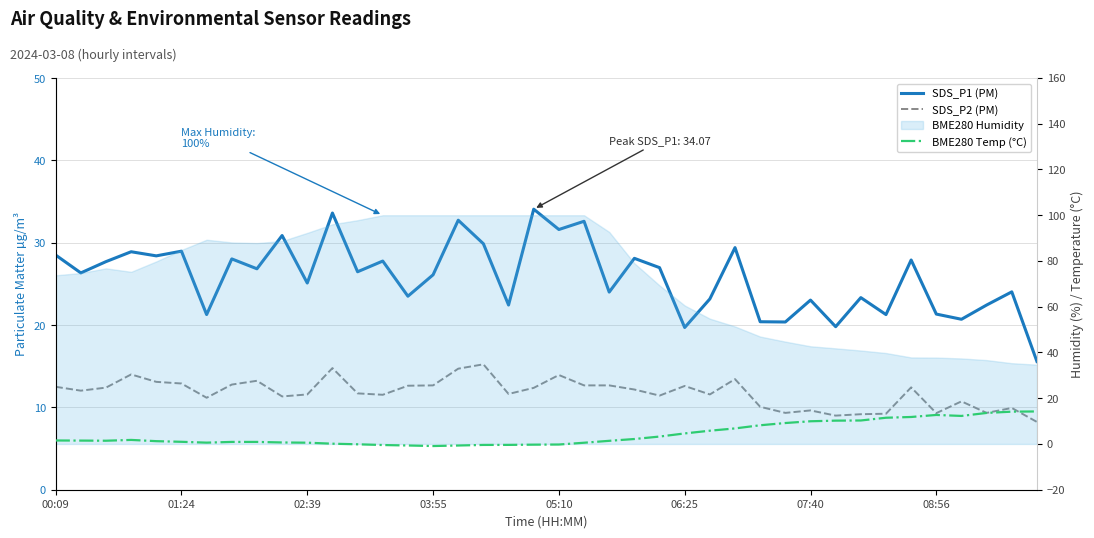

What is the lowest value of the SDS_P1 (PM) series?

15.6